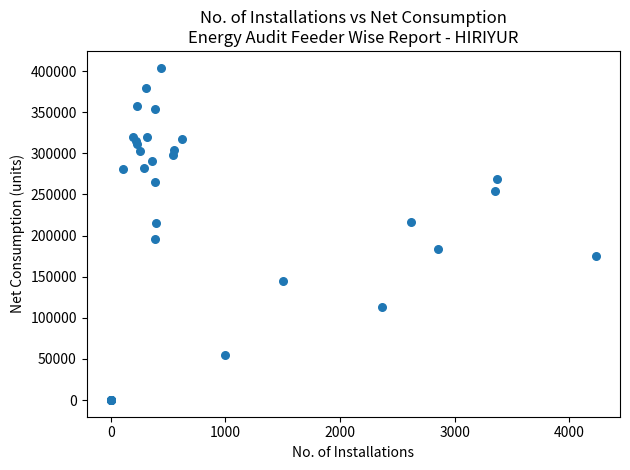

What Y value in the scatter plot is closest to 202130?

195900